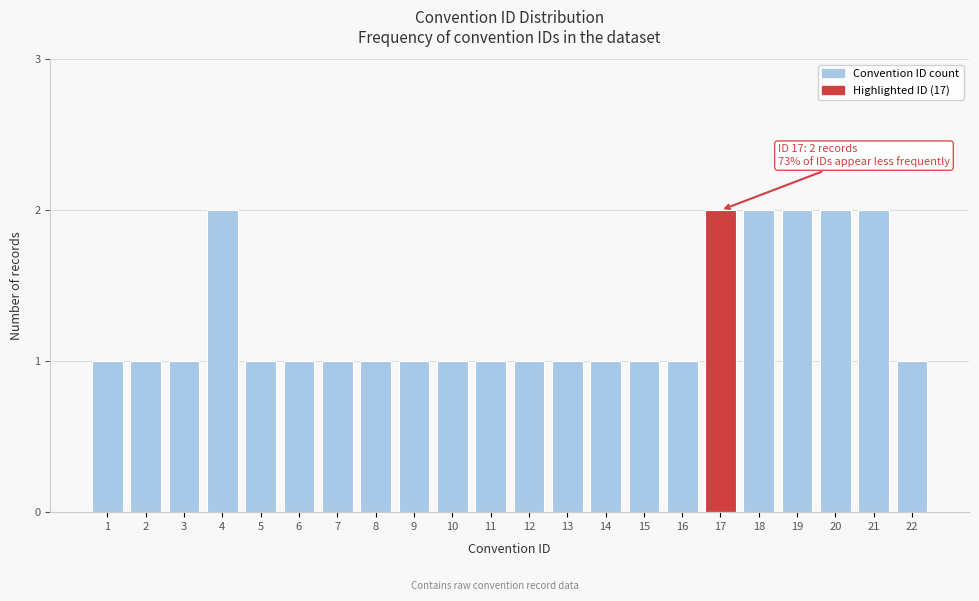

Reading right to left, extract all data points from this chart.

1	2	2	2	2	2	1	1	1	1	1	1	1	1	1	1	1	1	2	1	1	1